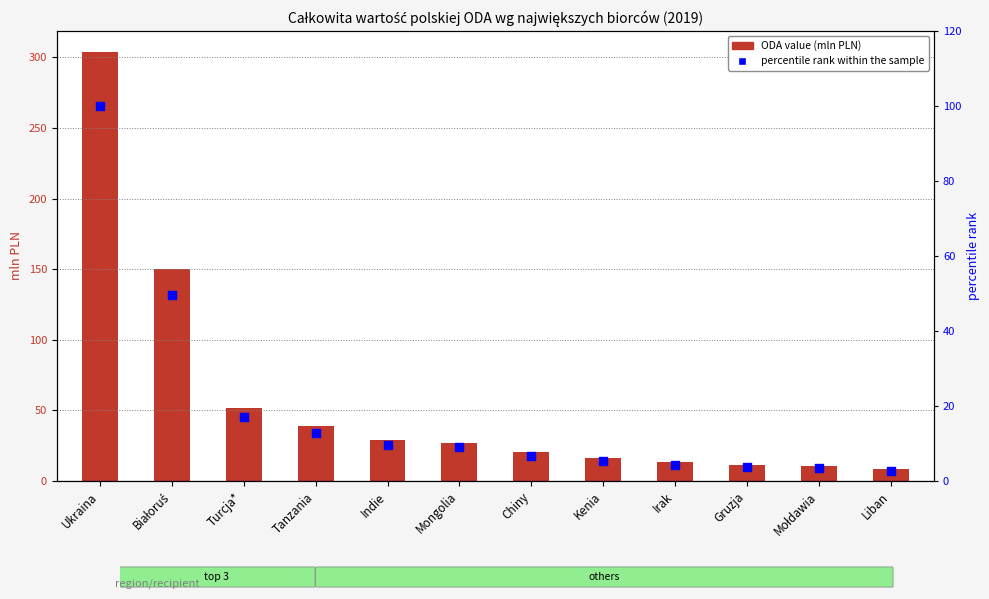

At which category is the sum across all series the highest?

Ukraina